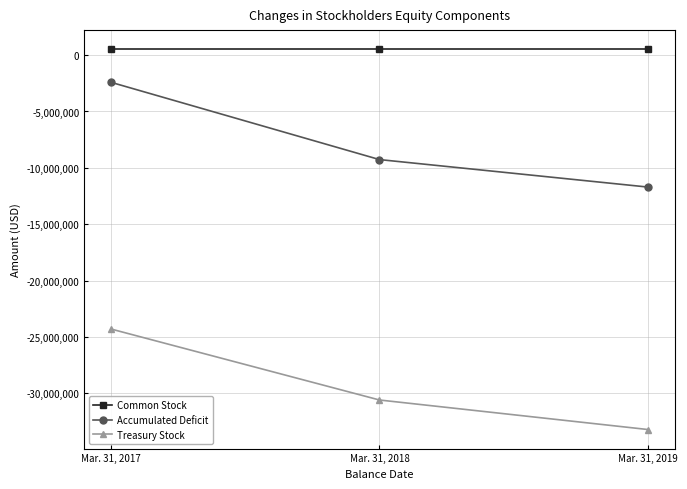

Count the number of categories in the chart.

3